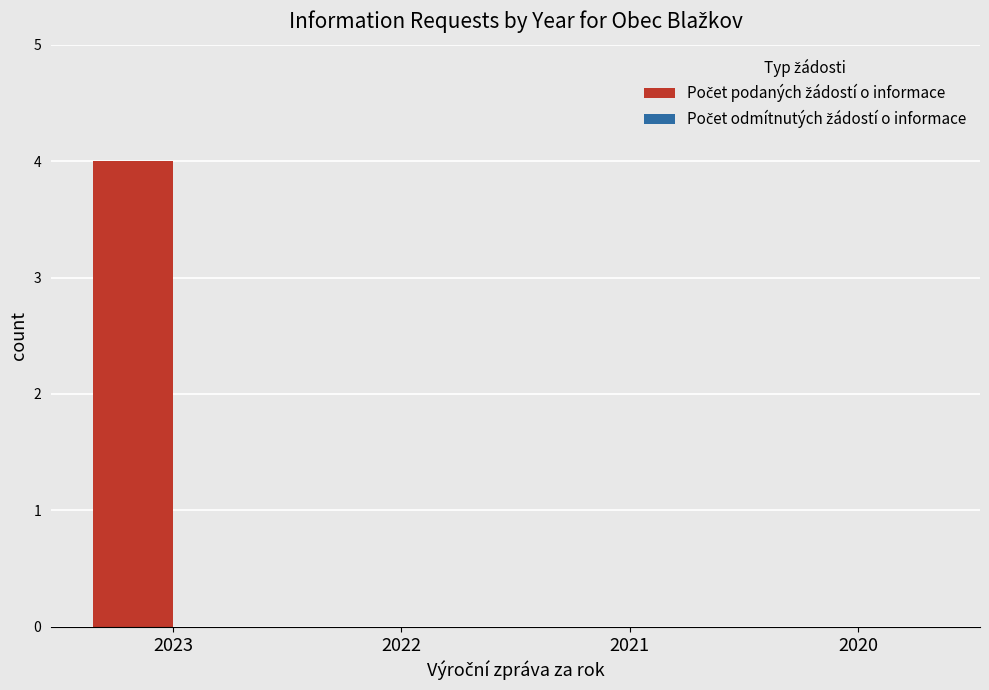

Reading right to left, what are all the values shown in this chart?

2020=0	2021=0	2022=0	2023=4